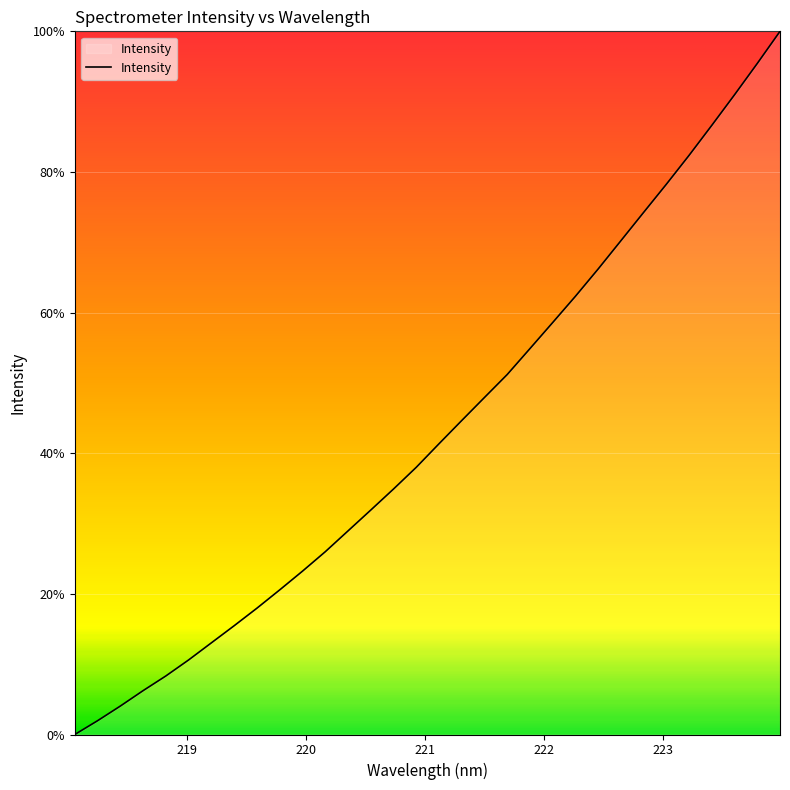

What is the greatest value displayed?

100.0